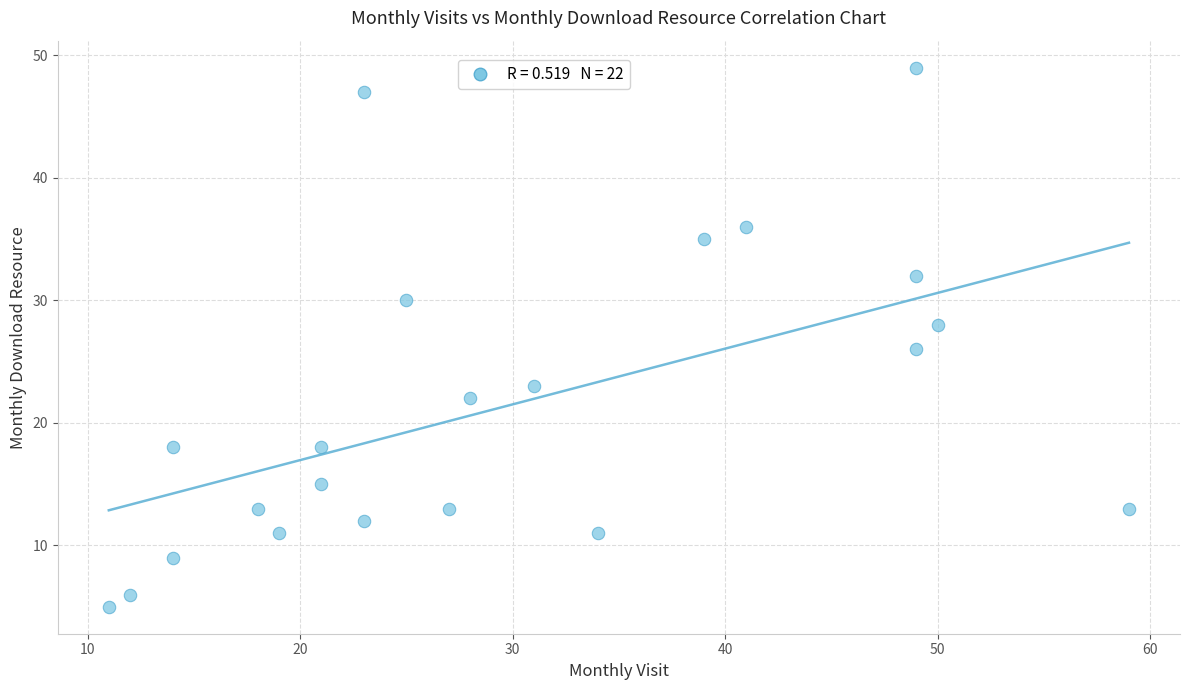

What is the range of Y values (max minus min)?

44